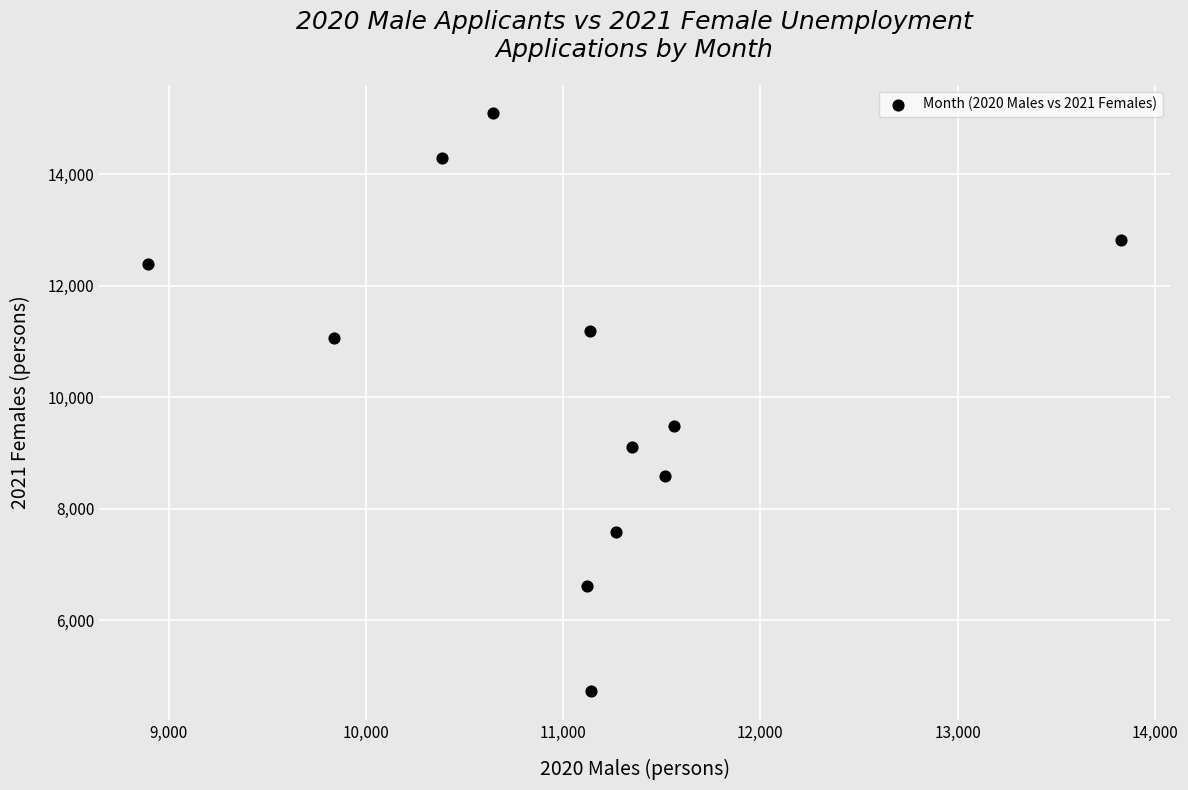

What is the average Y value?

10246